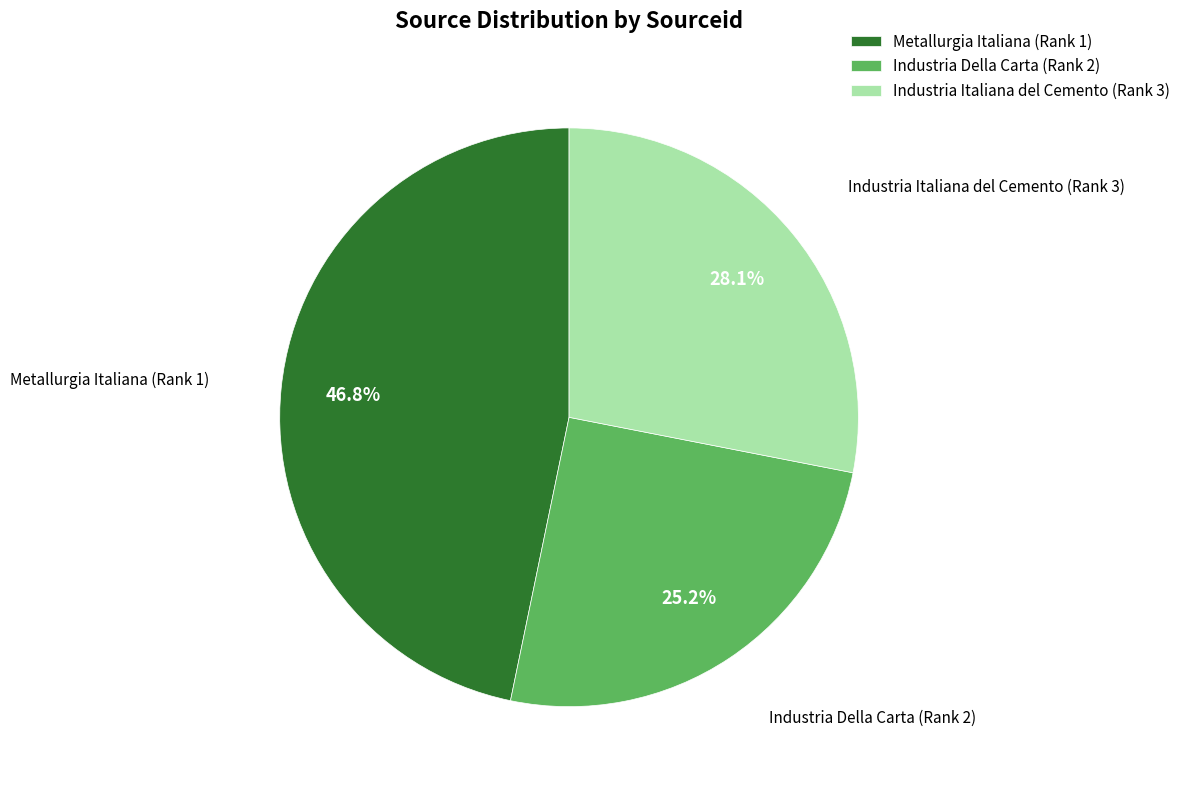

What is the largest slice in the pie chart?

Metallurgia Italiana (Rank 1)